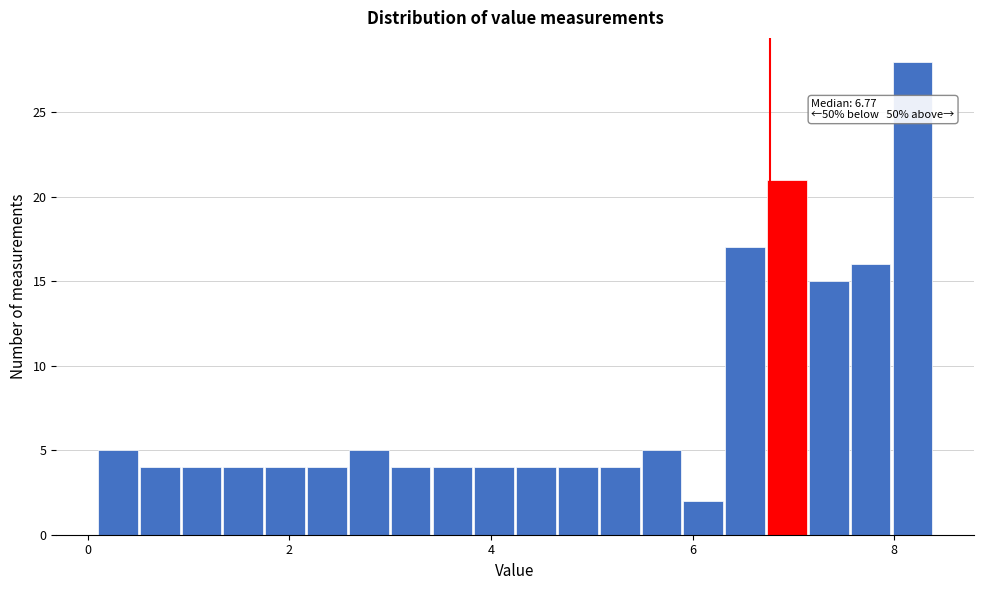

Read against the x-axis, roughly where is the centre of the tallest bar?

8.2